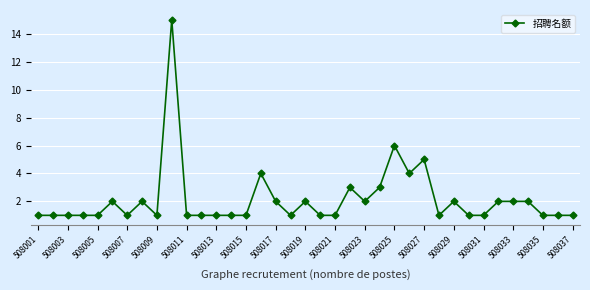

Count the number of data series in this chart.

1